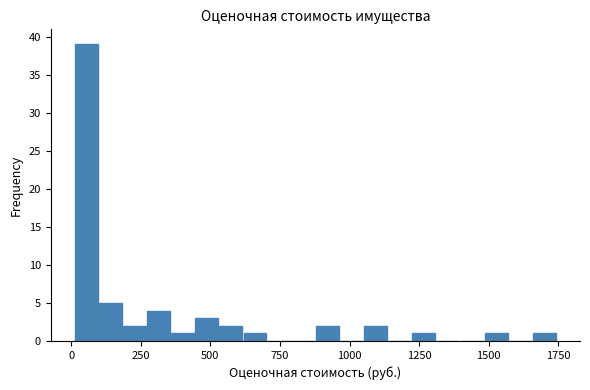

Around what value on the x-axis is the tallest bar? Give the approximate position of its centre, as read against the axis.

50